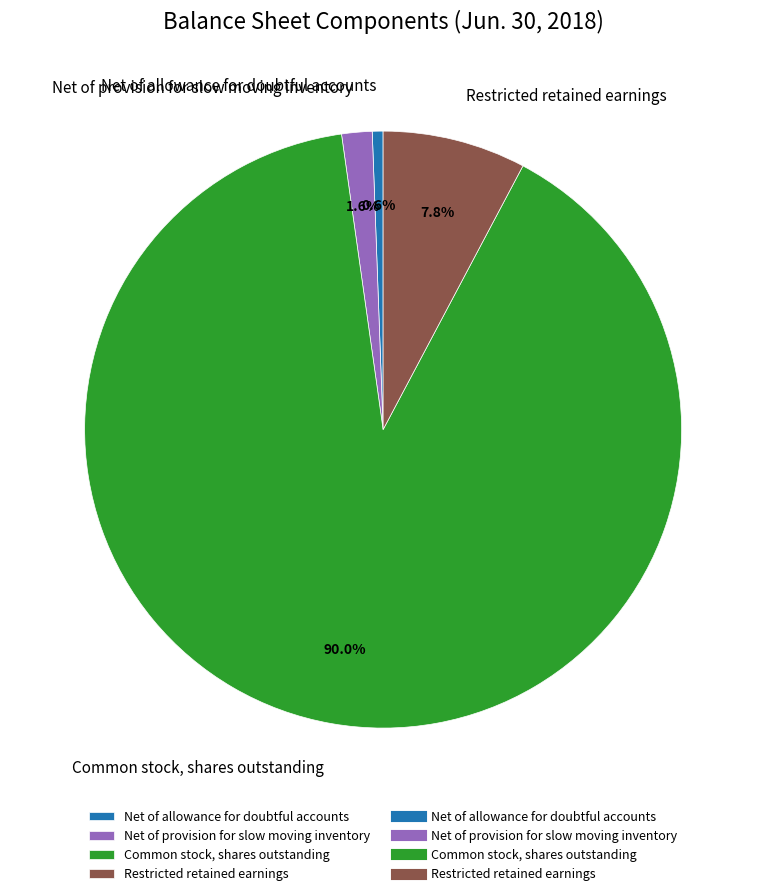

To the nearest percent, what percentage of the pie is Common stock, shares outstanding?

90%